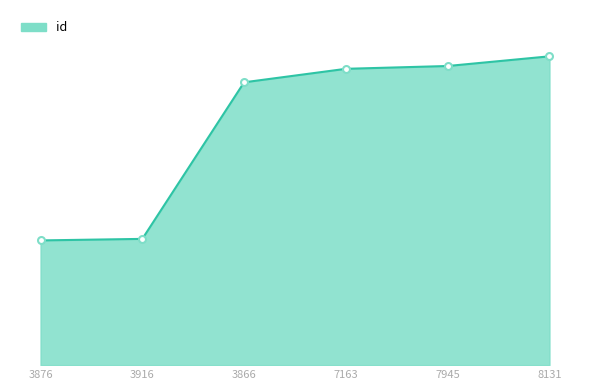

Is this an area chart (filled region under the line)?

Yes